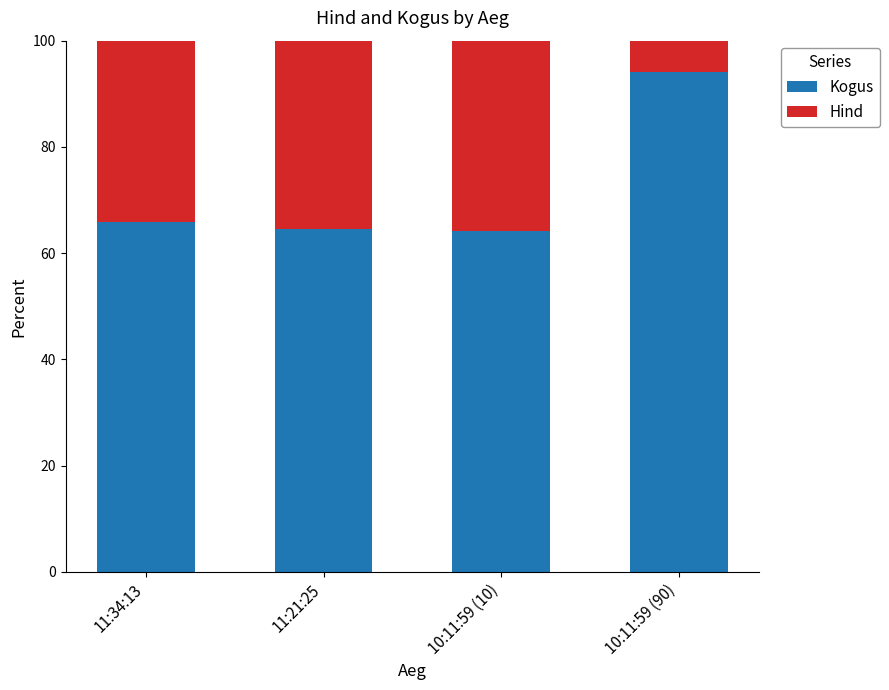

The Kogus series shows 64.5 at 11:21:25. True or false?

True